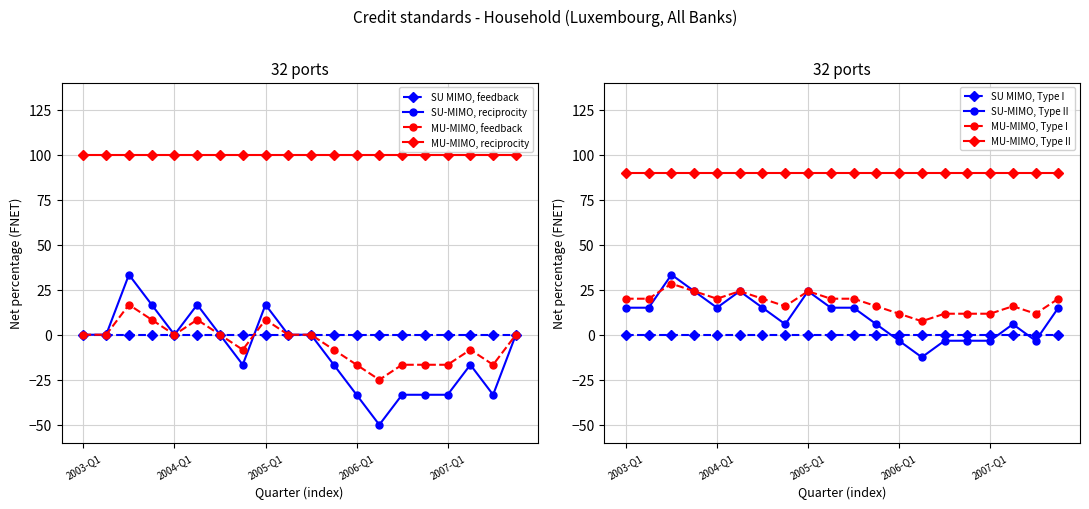

How many values in Credit standards (tightening) are above zero?

4